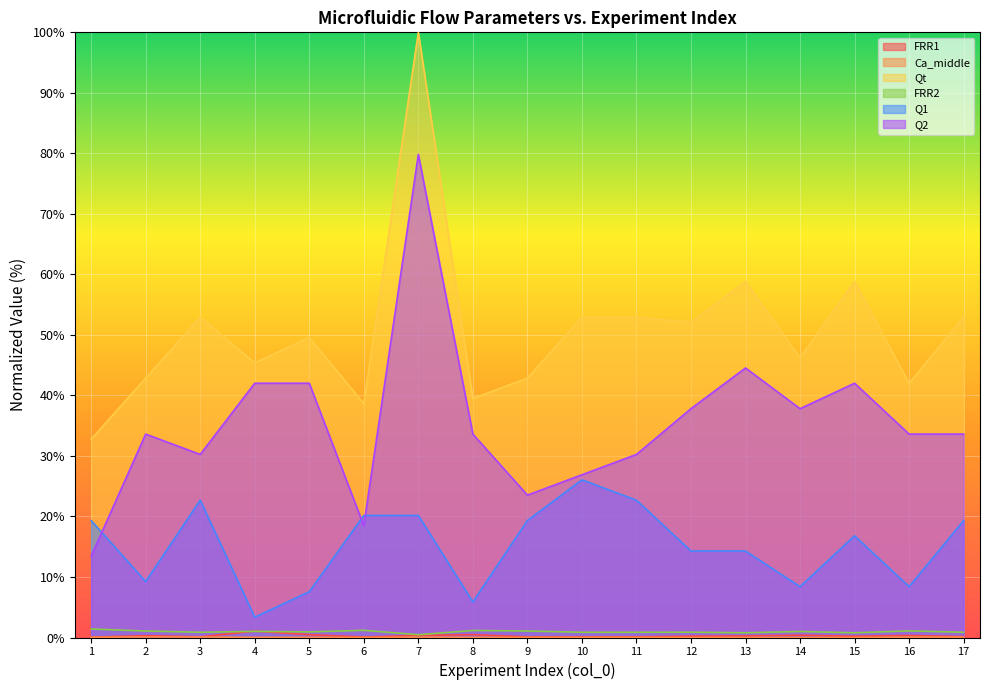

What is the difference between the second highest and second lowest values in the Q2 series?

26.1